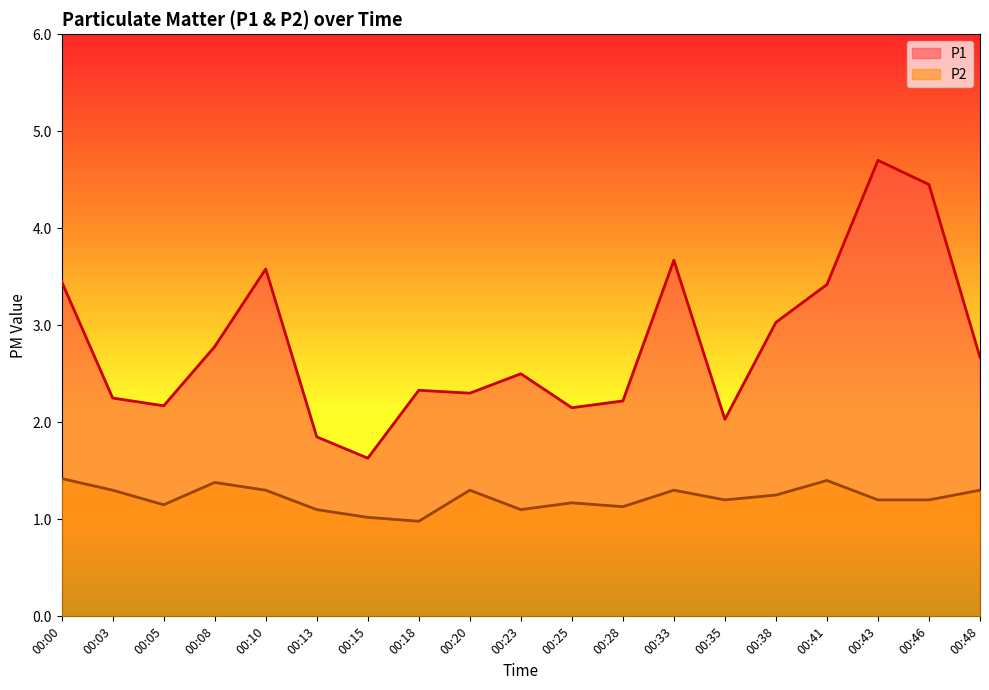

At which category is the sum across all series the highest?

00:43